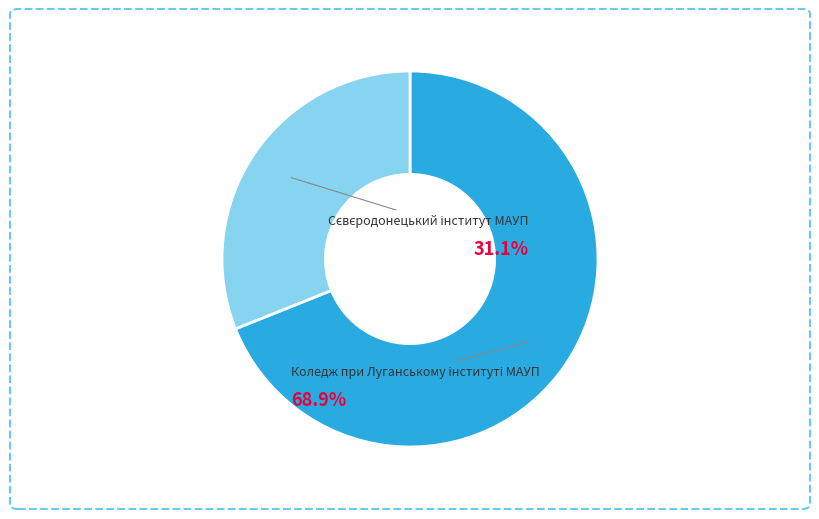

Count the number of slices in the pie.

2